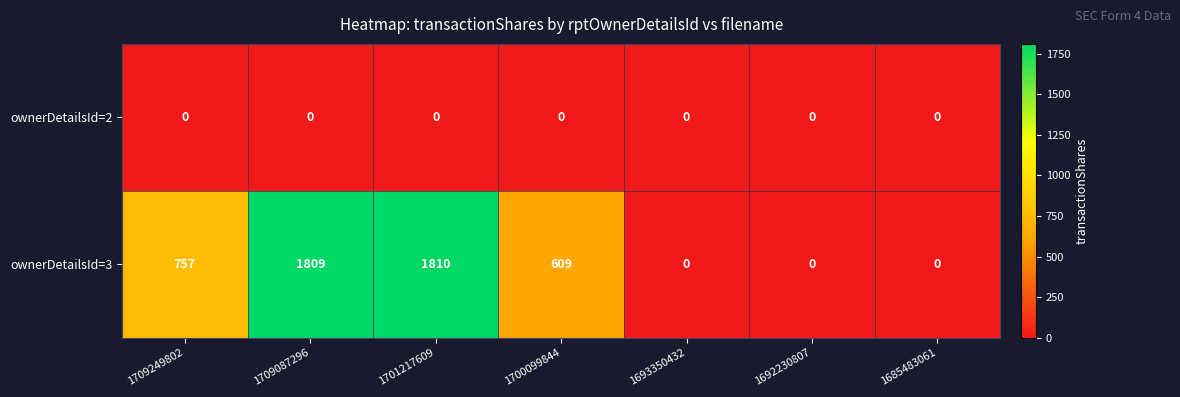

What is the highest value of the ownerDetailsId=3 series?

1810